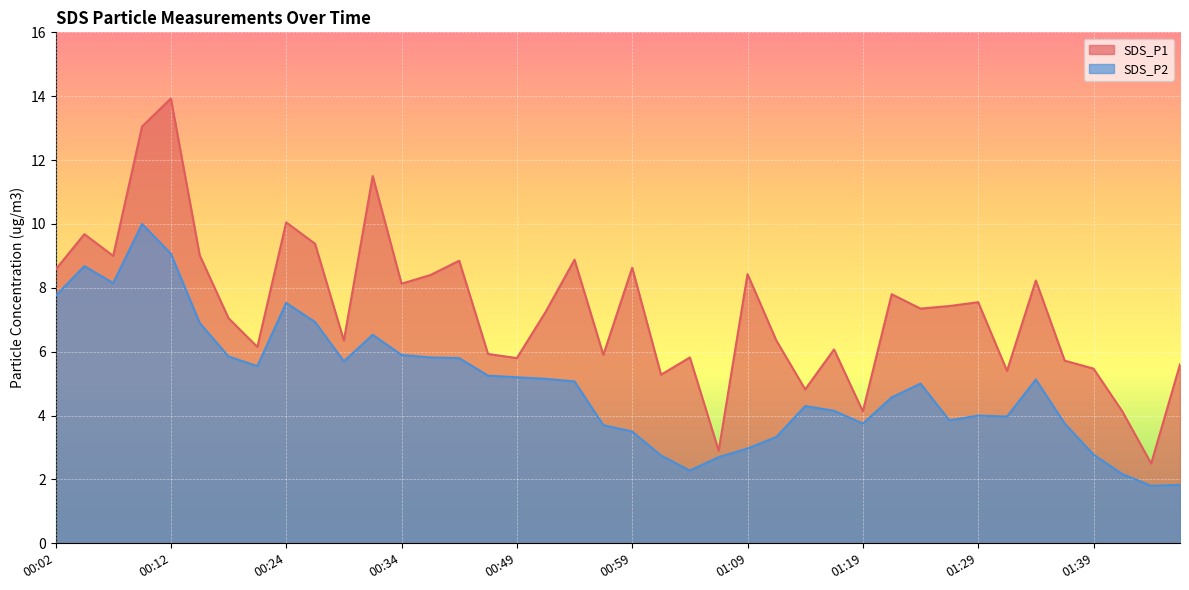

The value of SDS_P1 at 01:07 is 0.8. True or false?

False